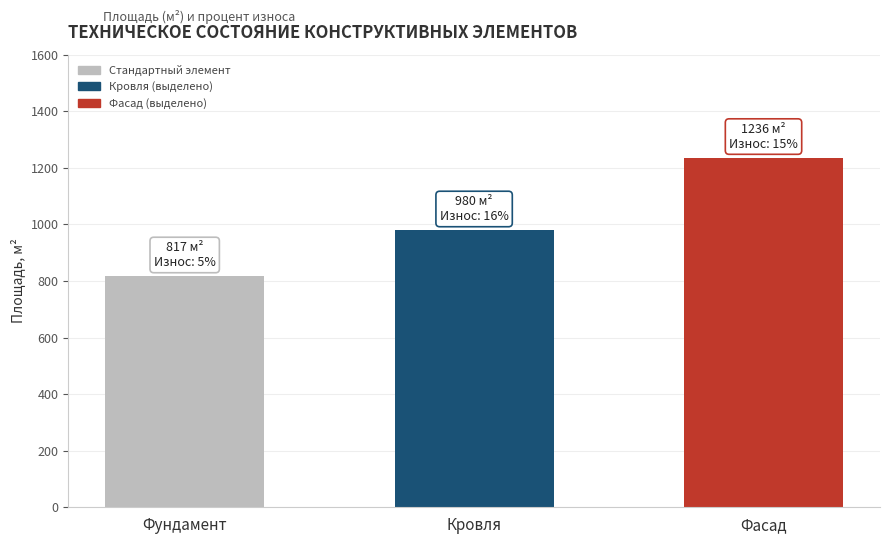

Rank the categories by value from highest to lowest.

Фасад, Кровля, Фундамент